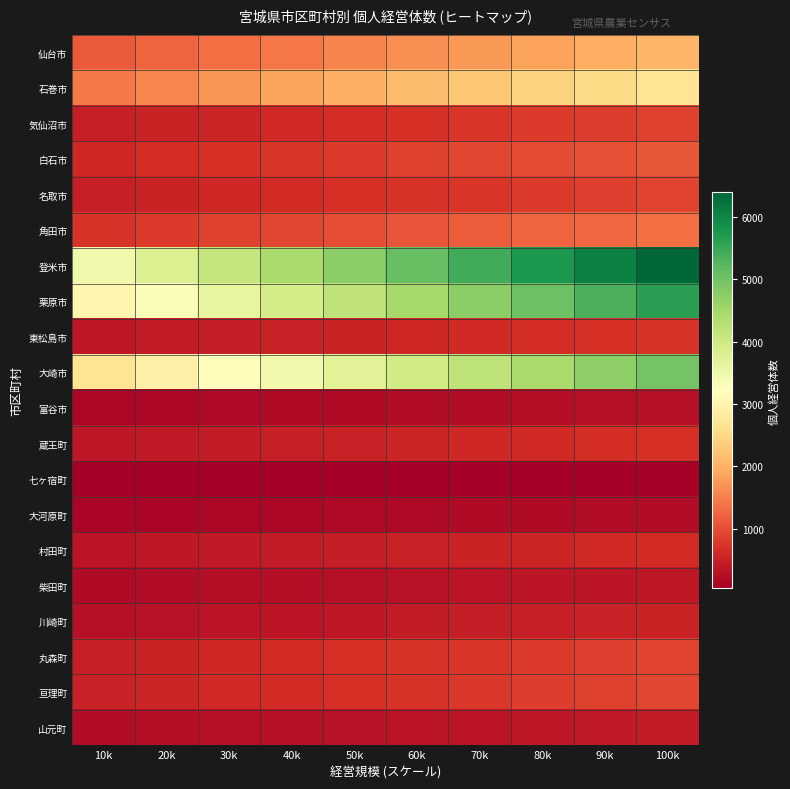

What is the spread (max minus min) of values at 30k?

4049.2